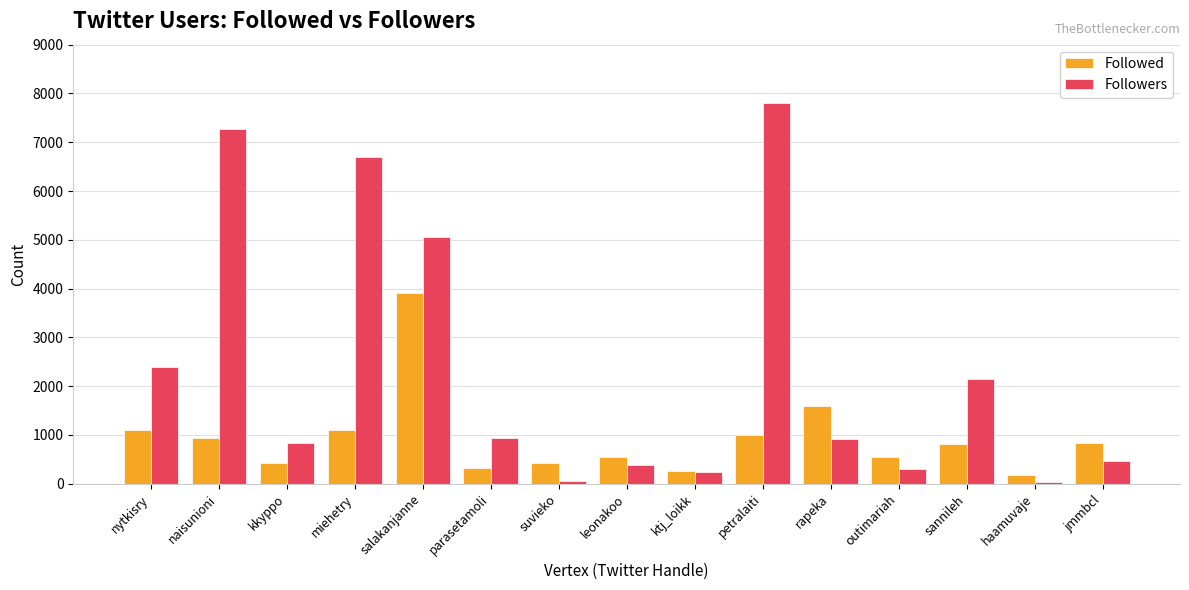

How many bars are there in total?

30